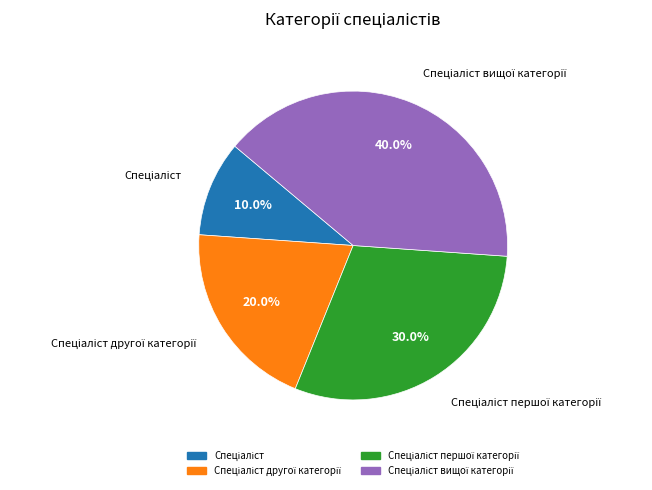

How many segments does this pie chart have?

4